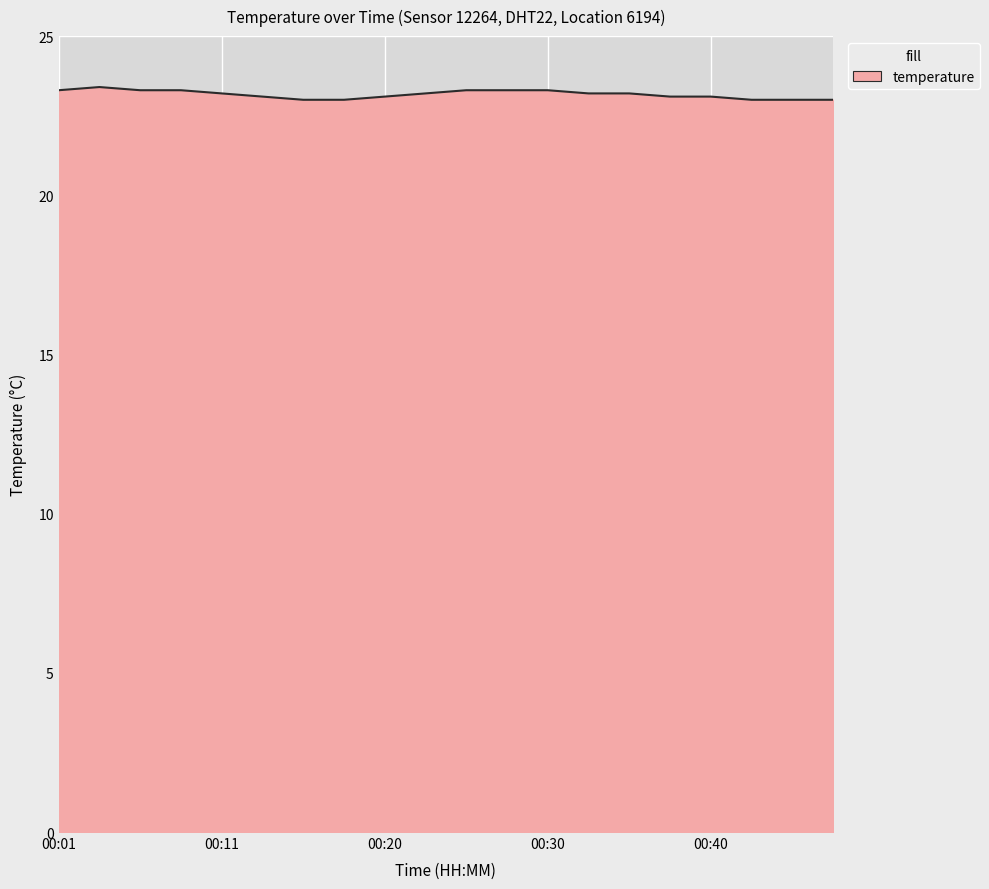

What is the maximum value shown in the chart?

23.4